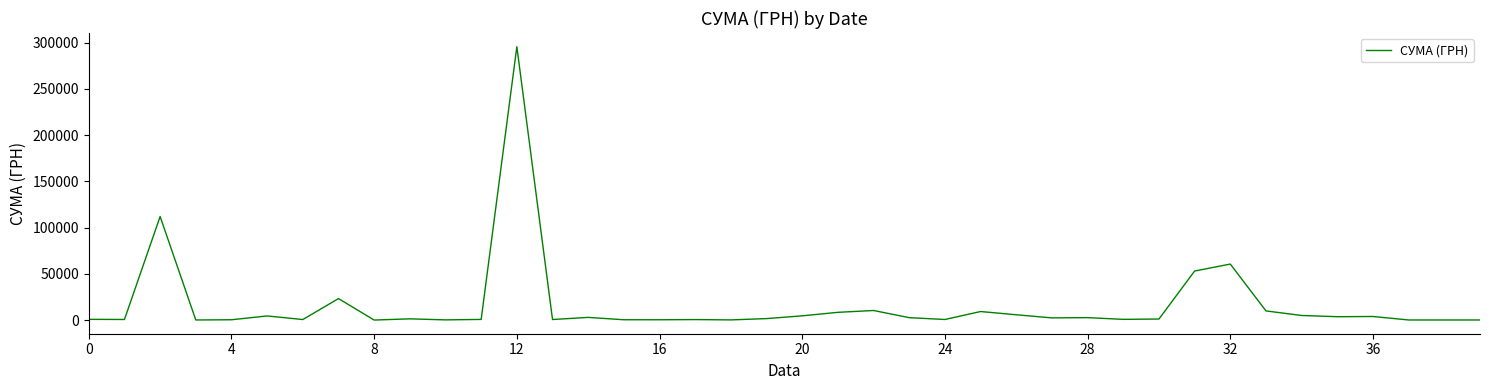

What is the maximum value shown in the chart?

295638.6